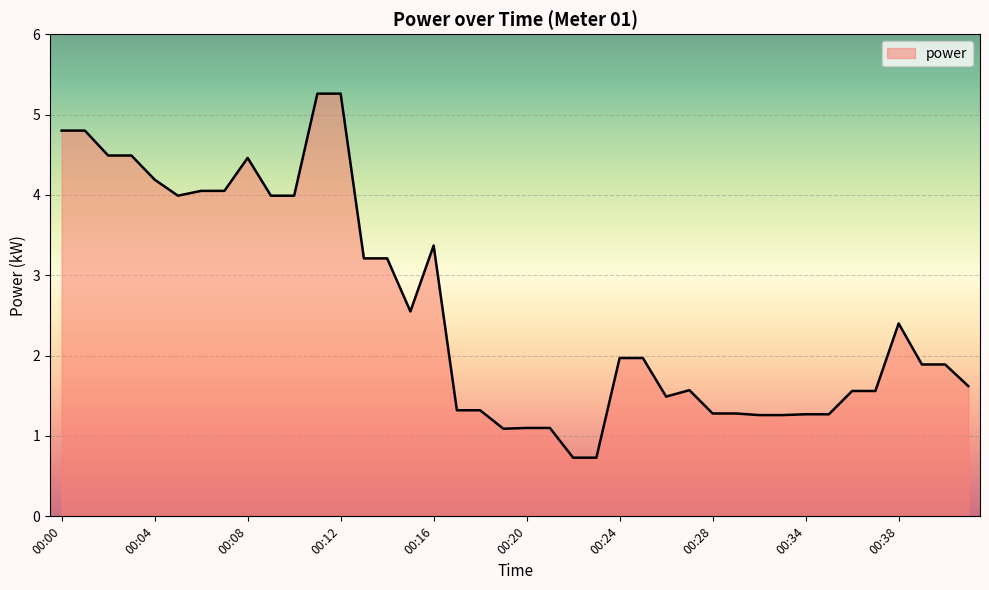

What is the difference between the second highest and second lowest values?

4.5